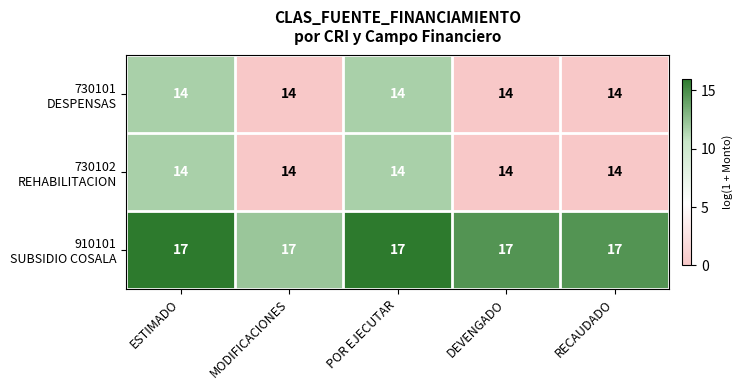

What is the difference between the highest and lowest values at DEVENGADO?

3